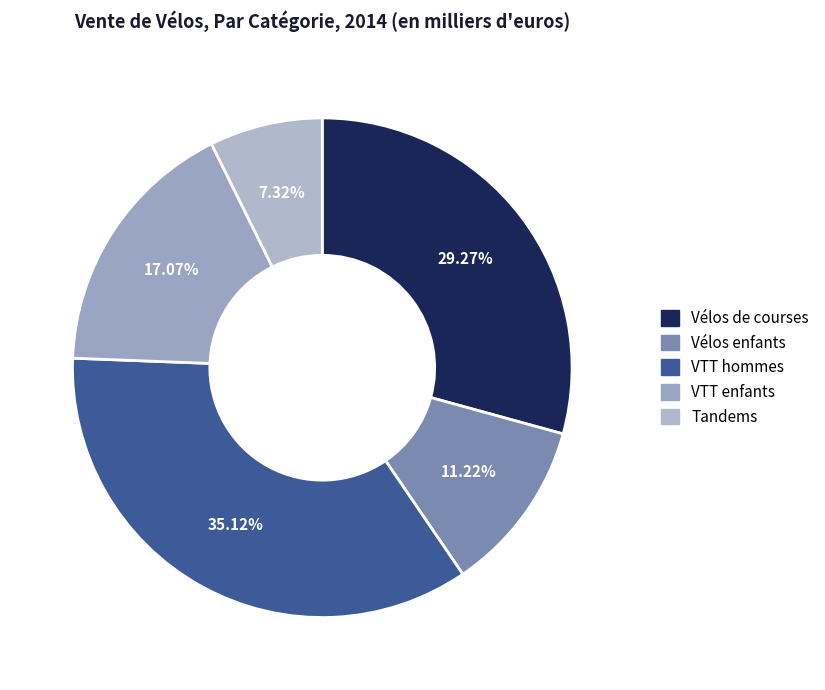

Do VTT hommes and Tandems together represent more than half of the pie?

No